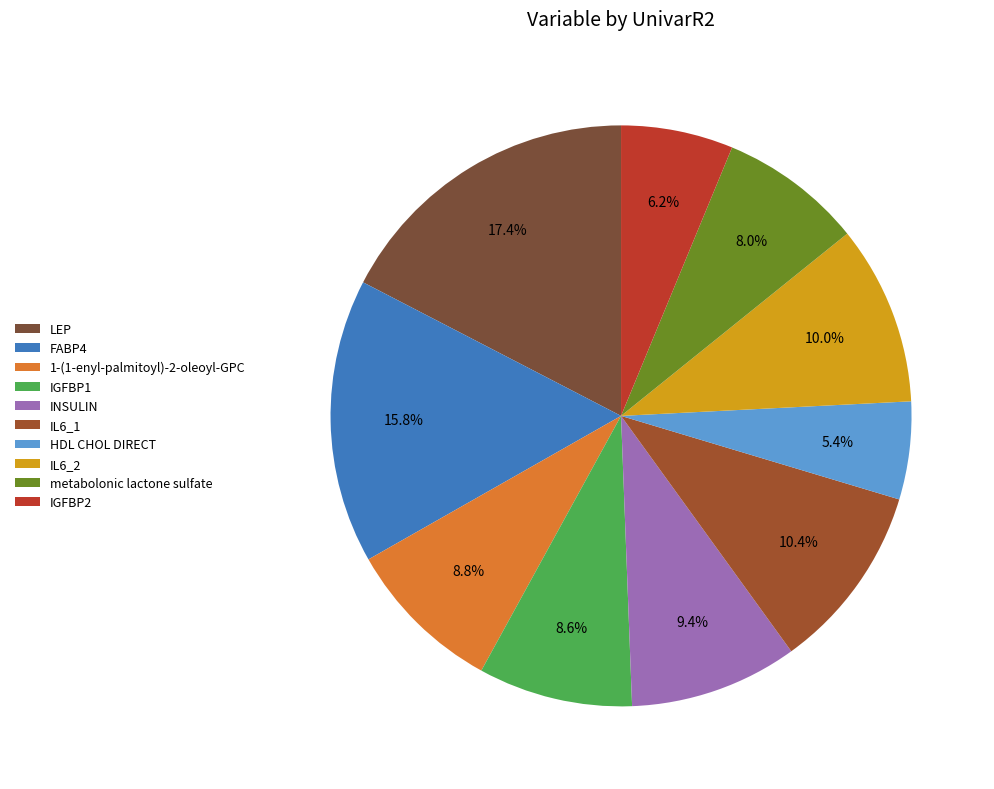

Which has a higher value, IL6_2 or metabolonic lactone sulfate?

IL6_2